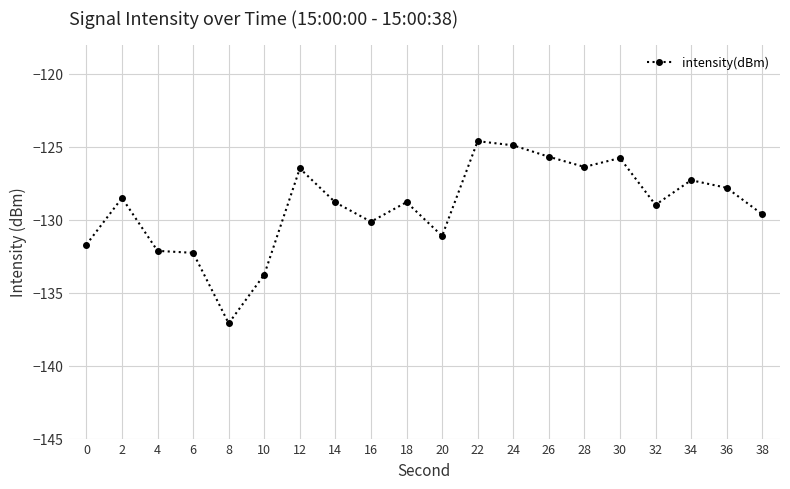

What is the minimum value shown in the chart?

-137.1